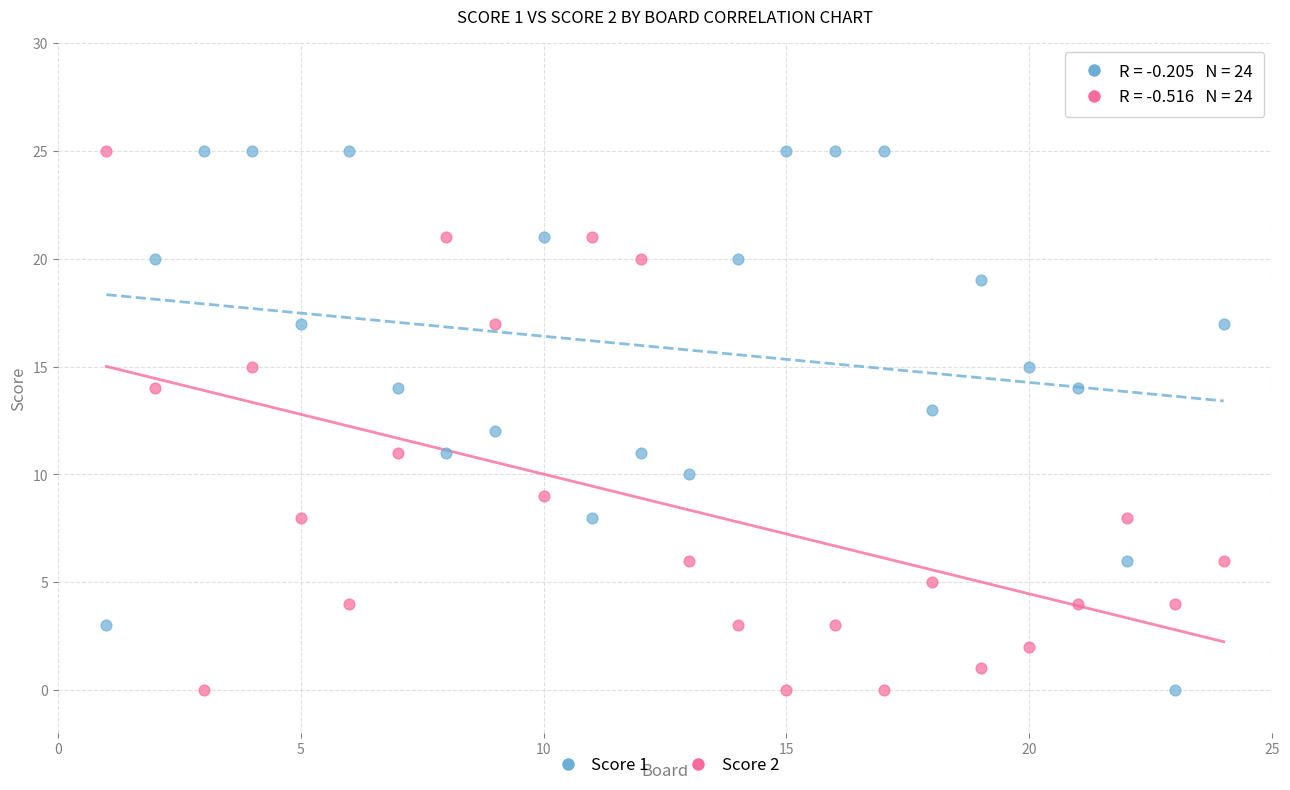

What is the X range (max minus min) for the scatter plot?

23